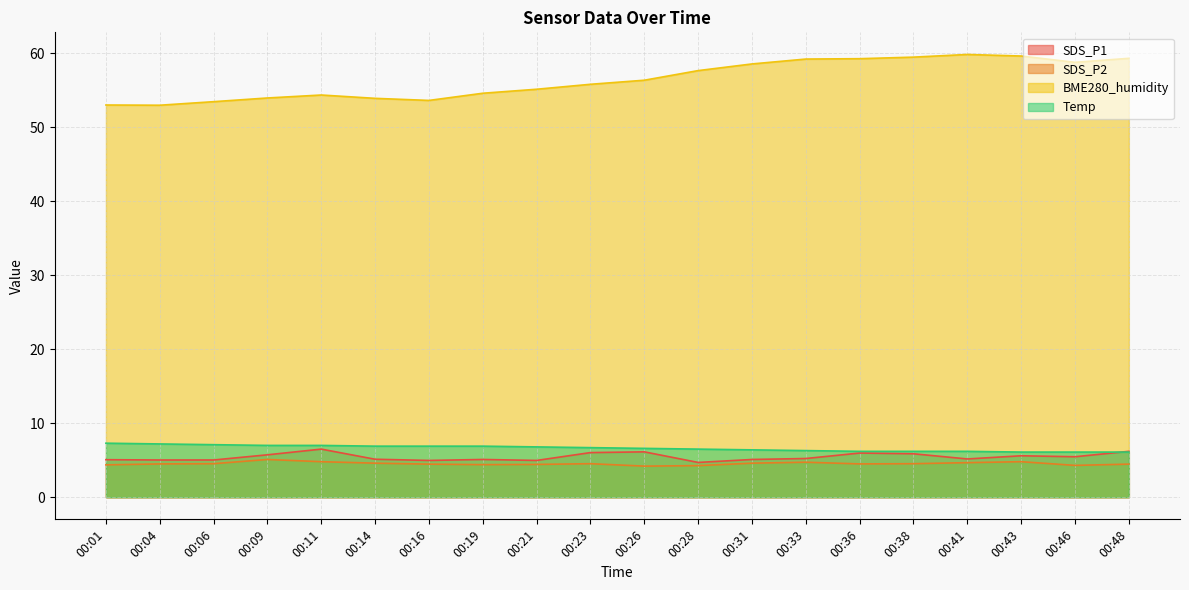

Which series changed the most between 00:14 and 00:21?

BME280_humidity